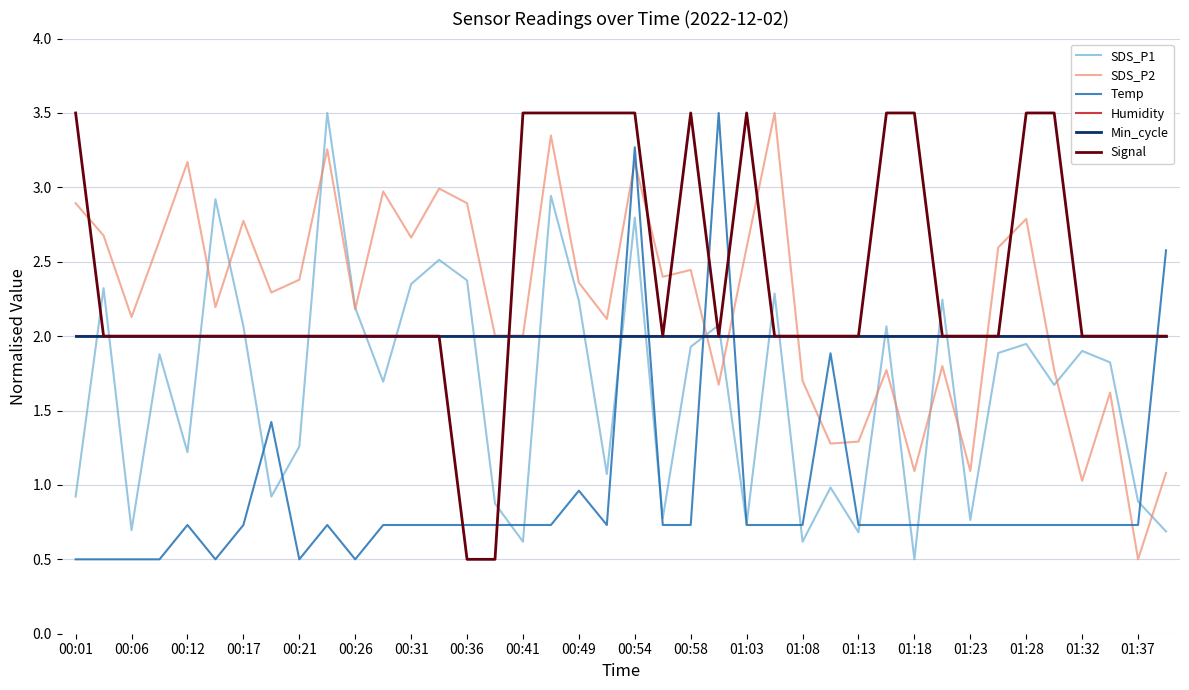

At how many categories does at least one series exceed 0?

40